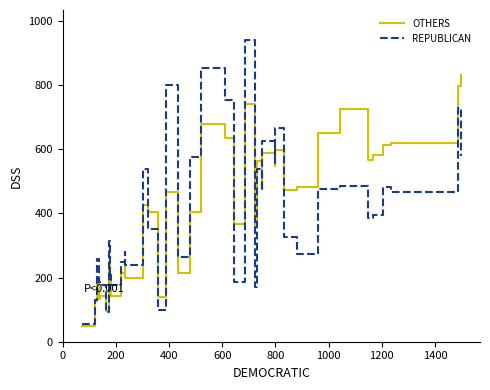

List the series in order of their peak value, highest first.

REPUBLICAN, OTHERS